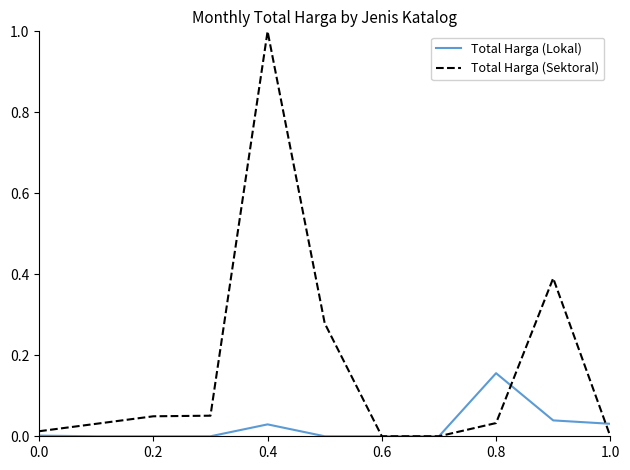

True or false: Total Harga (Lokal) and Total Harga (Sektoral) cross at least once.

True